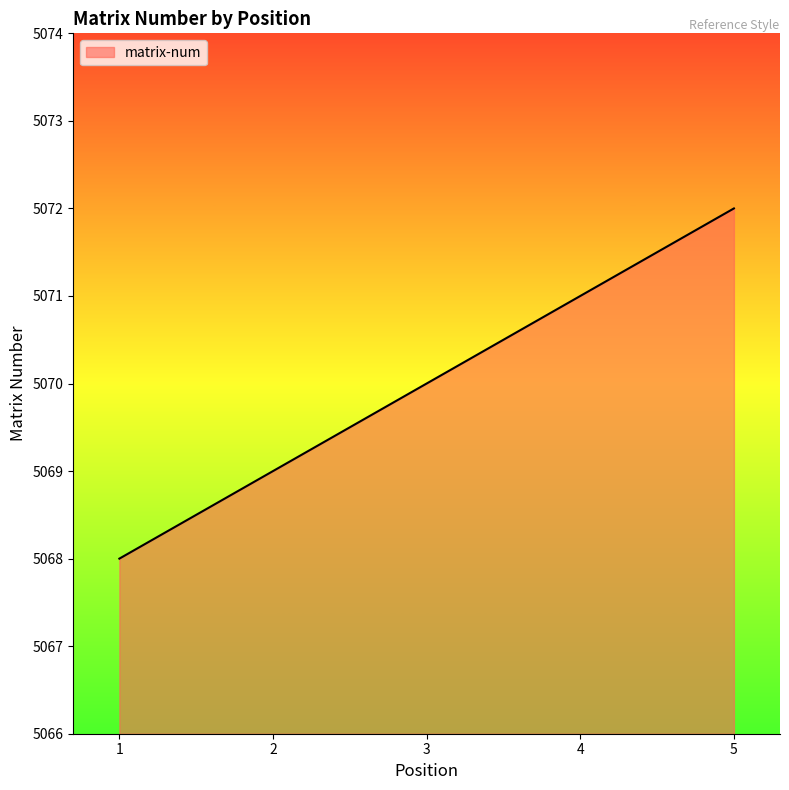

Count the number of categories in the chart.

5